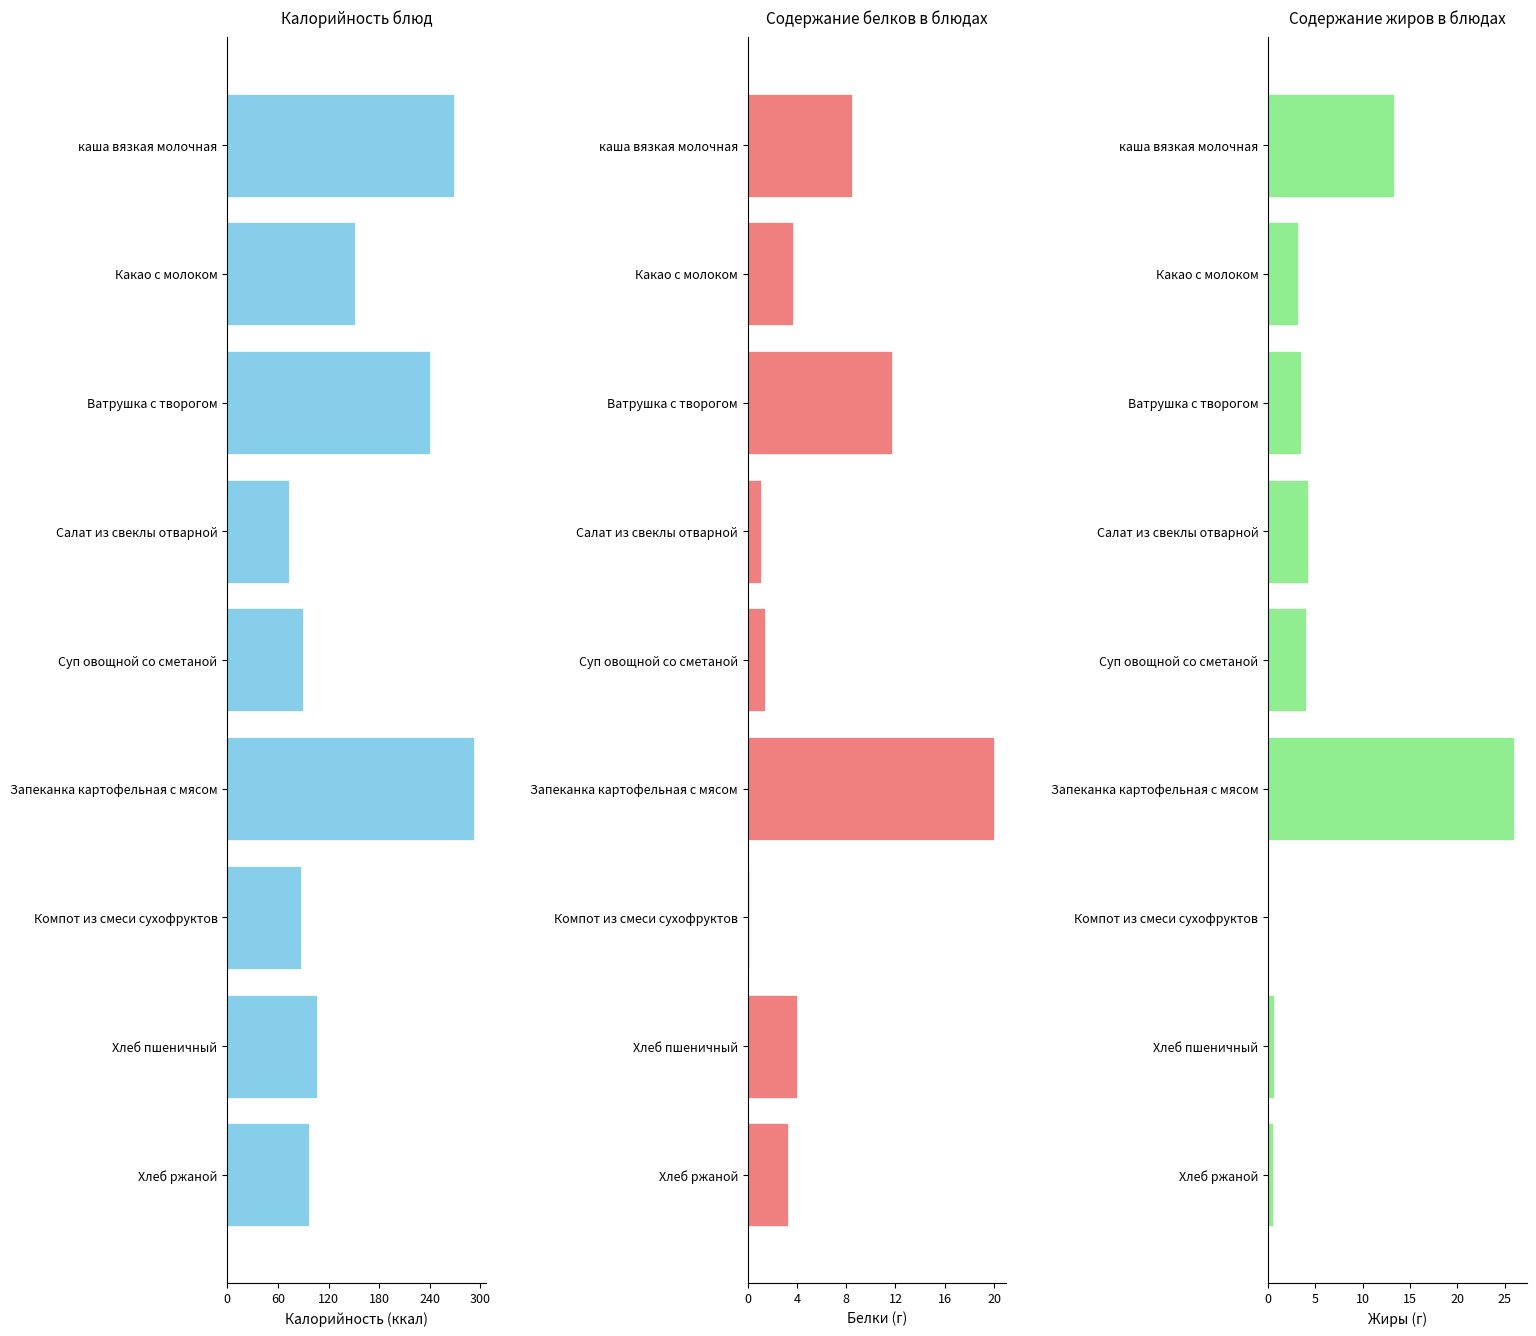

Are the bars horizontal?

Yes